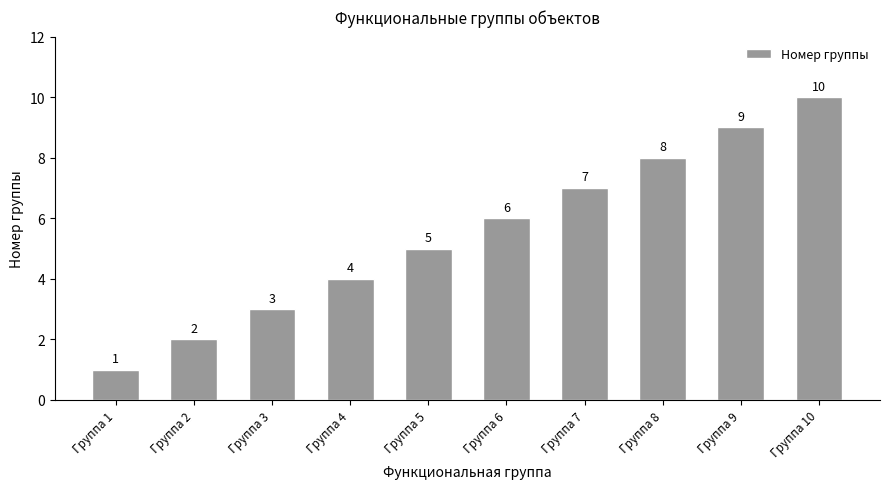

Is it true that the value at Группа 10 is 16?

False